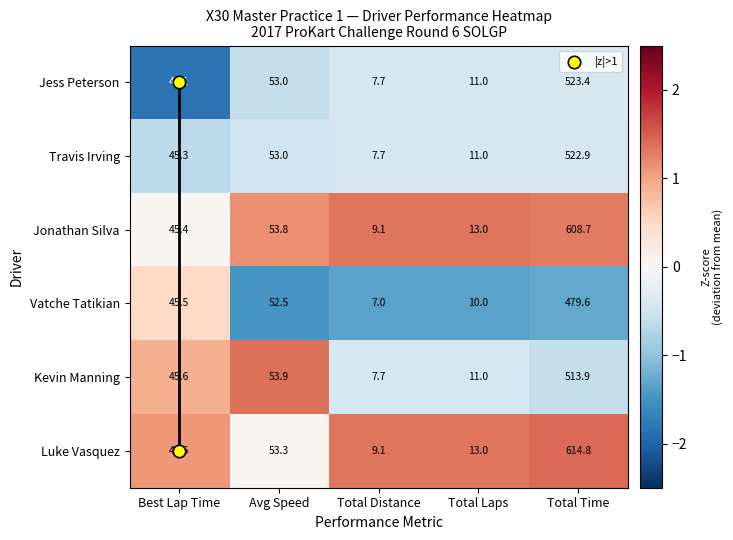

What is the average value of the Travis Irving series?

128.0